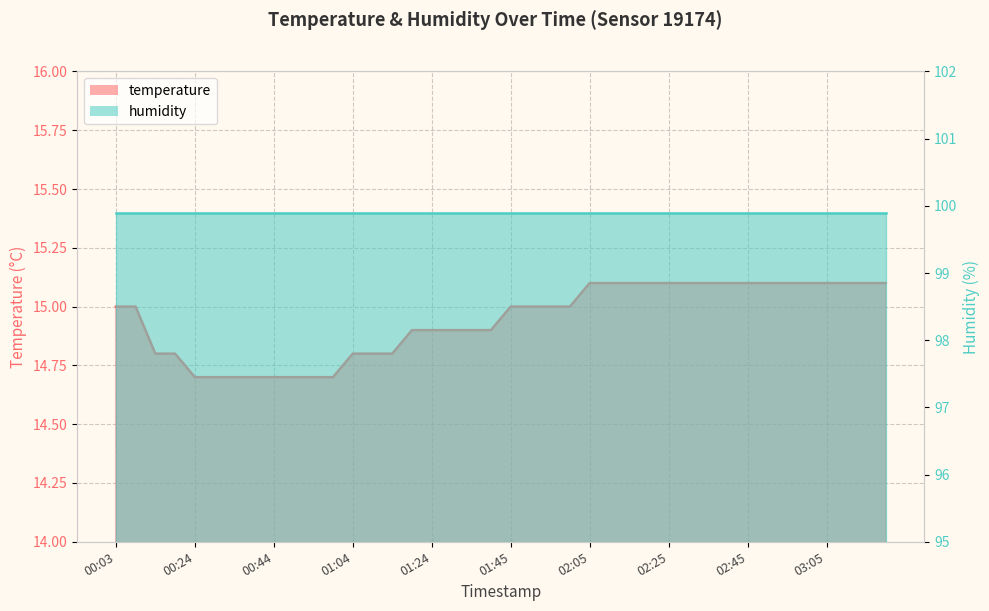

What is the smallest value displayed?

14.7